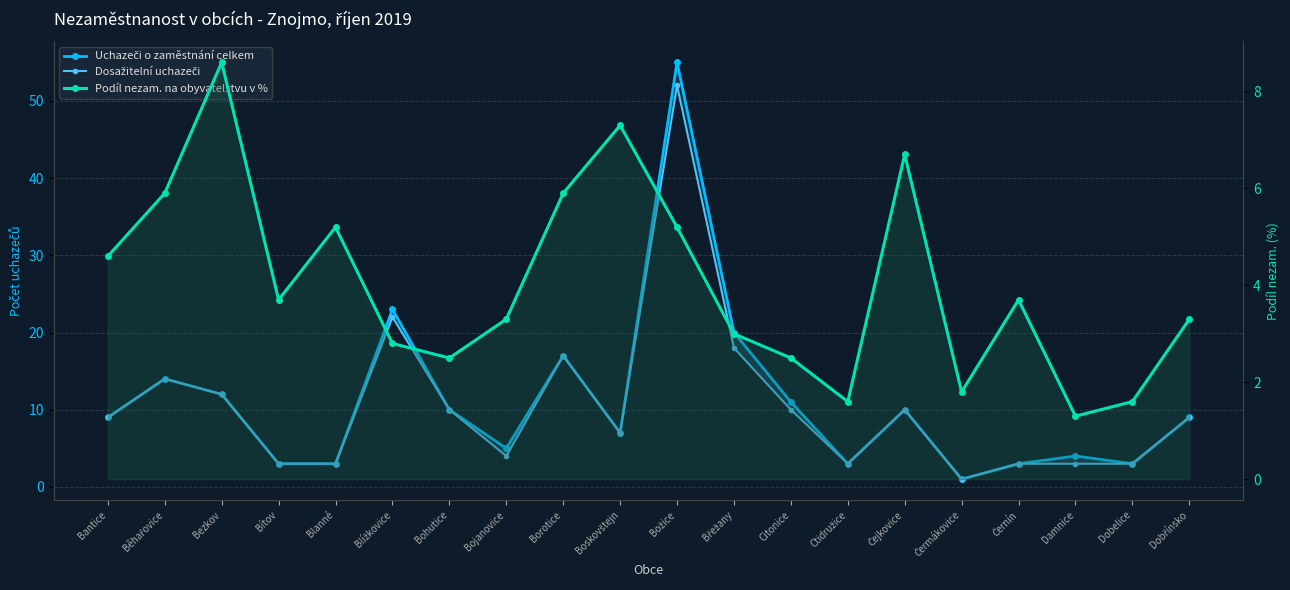

In Dosažitelní uchazeči, how many points are higher than both neighbors (excluding endpoints)?

5